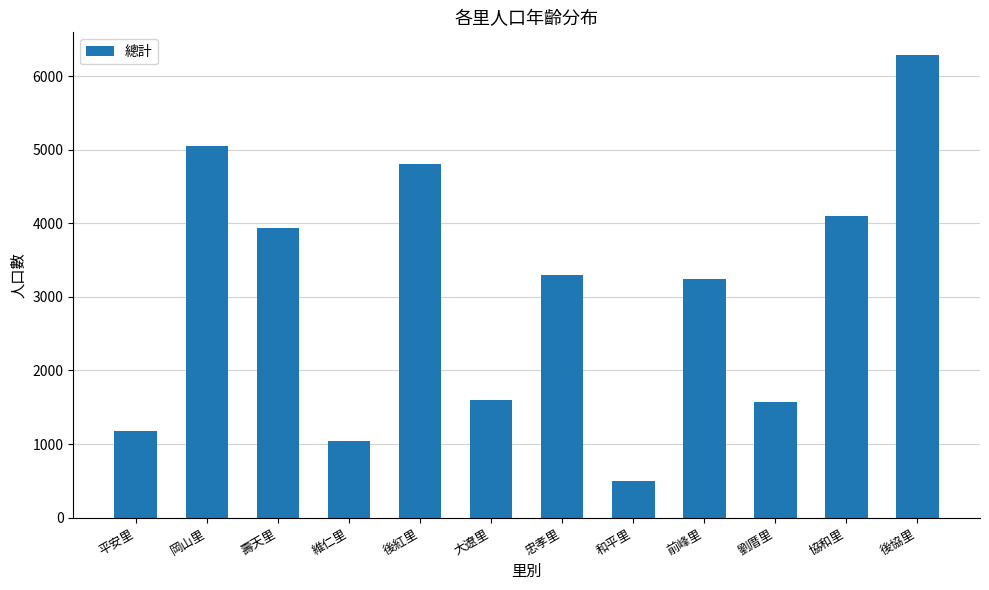

What is the difference between the values at 後協里 and 維仁里?

5234